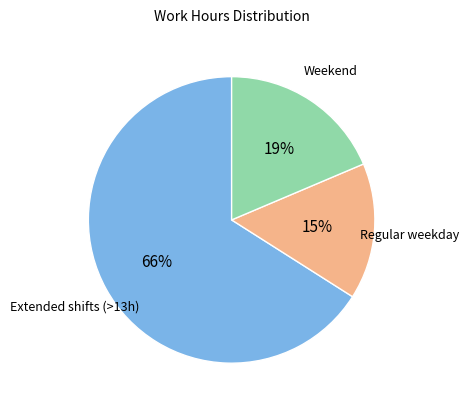

To the nearest percent, what is the difference between the largest and smallest slice percentages?

51%